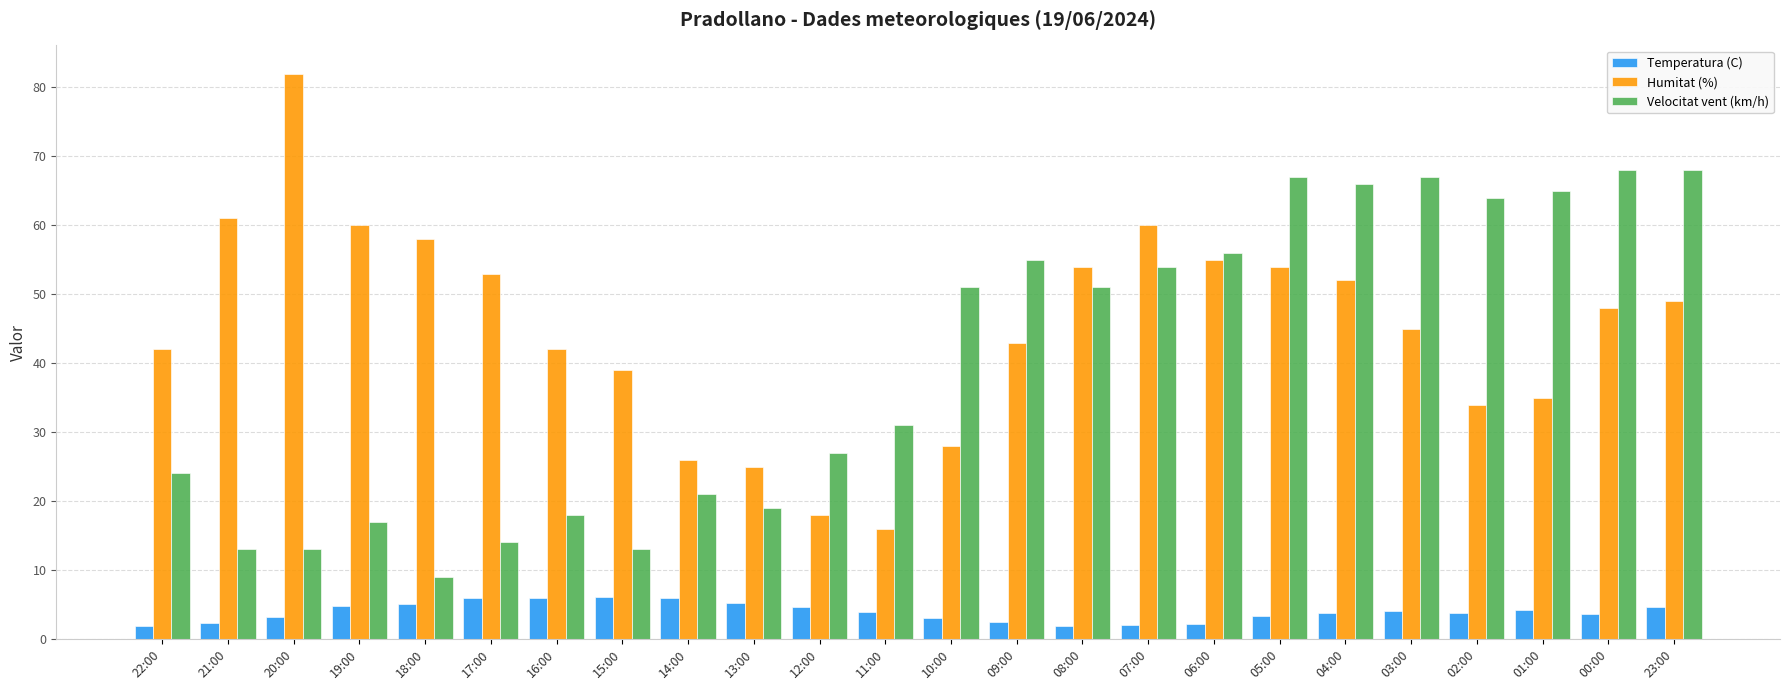

Which category has the highest value in the Humitat (%) series?

20:00